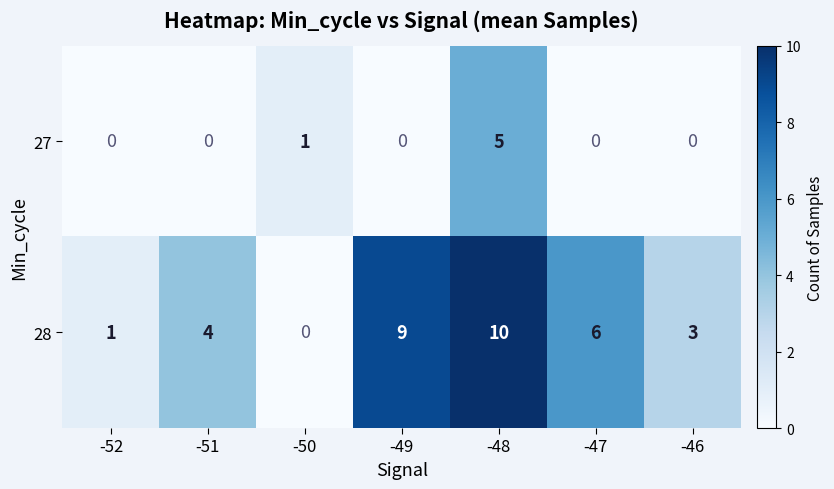

What is the total value across all series at -47?

6